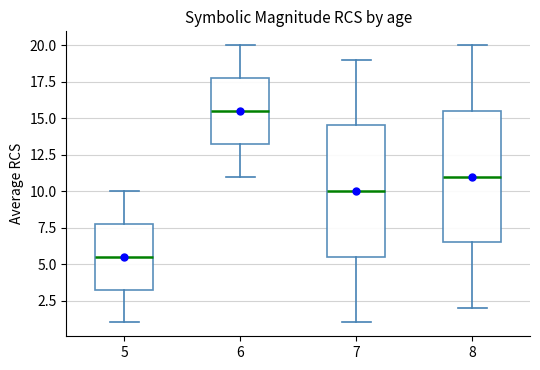

Which box's median line is the highest?

6